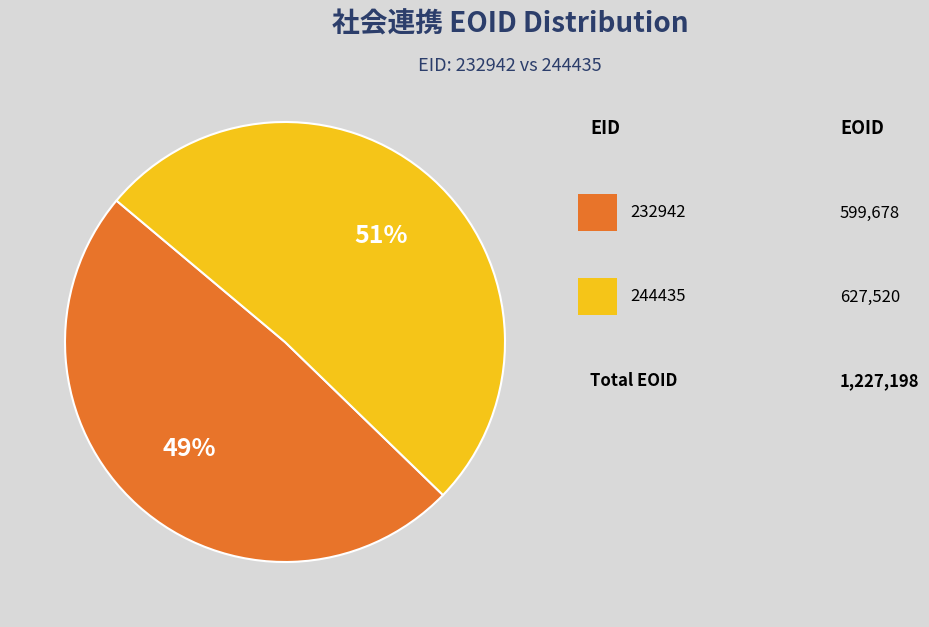

To the nearest percent, what is the difference between the largest and smallest slice percentages?

2%